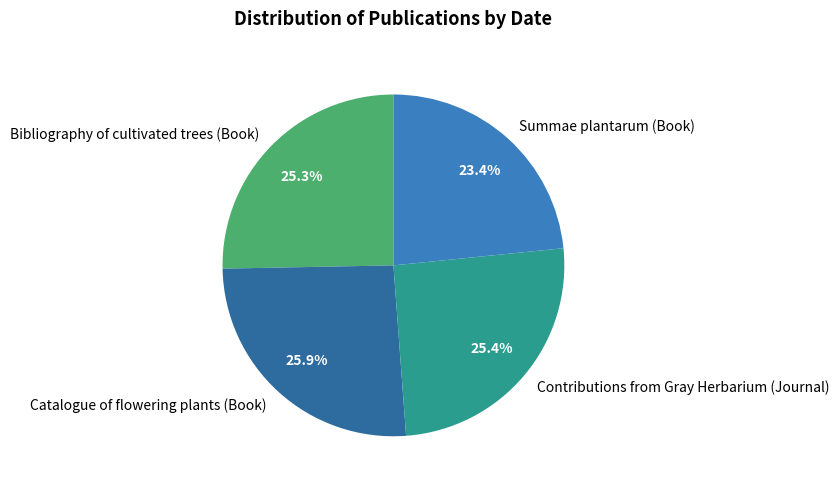

To the nearest percent, what portion does Bibliography of cultivated trees (Book) represent?

25%